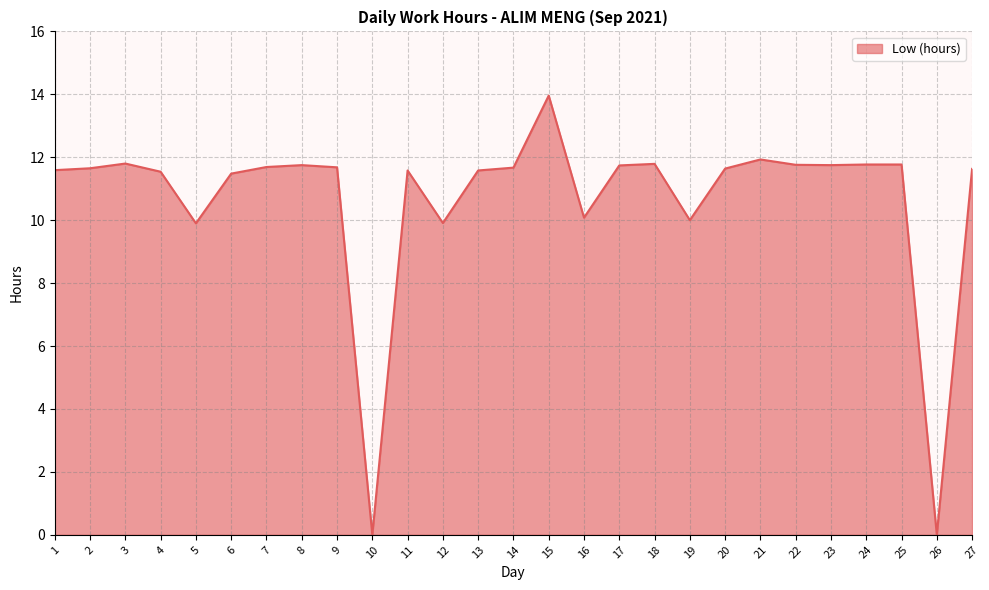

Which label corresponds to the largest value in the chart?

15